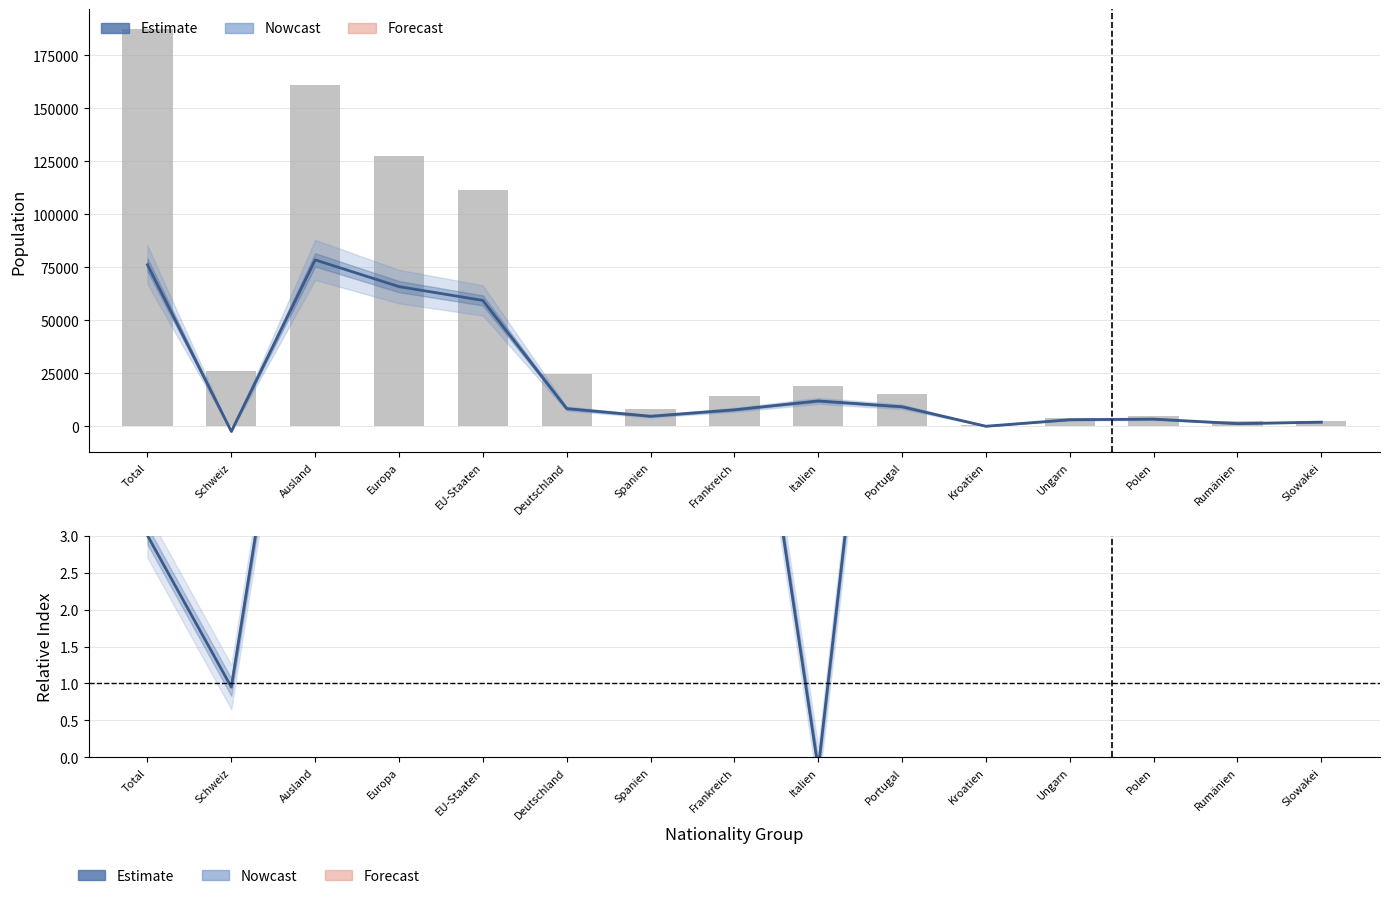

At how many categories does at least one series exceed 145061?

2